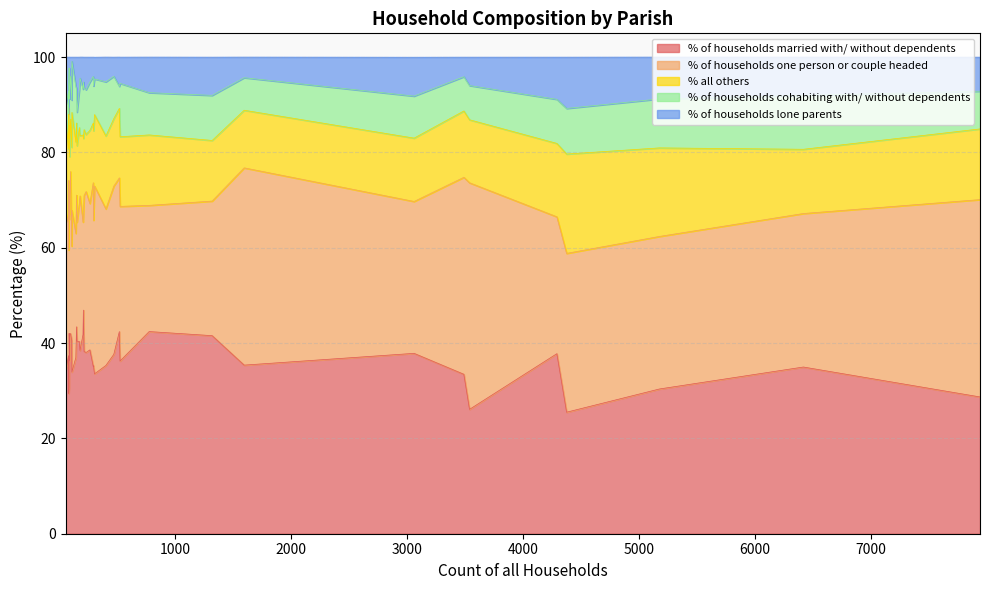

How many interior local valleys does the % all others series have?

11